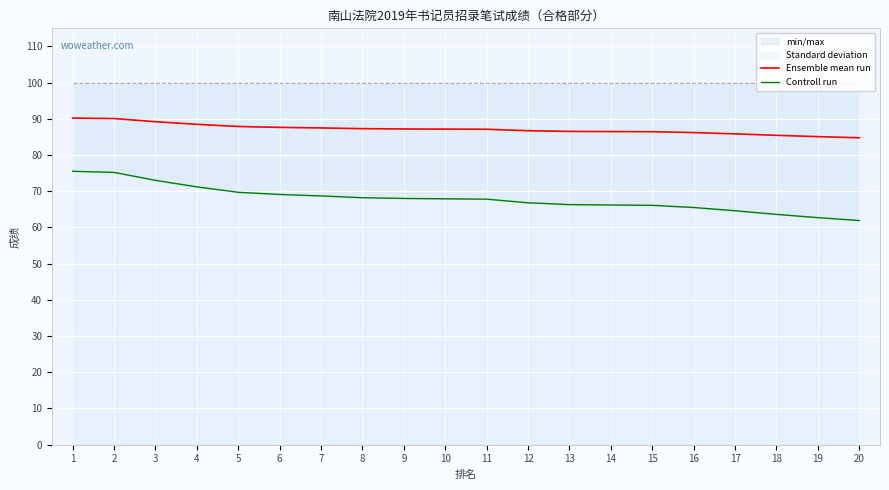

What is the total value across all series at 6?

156.7